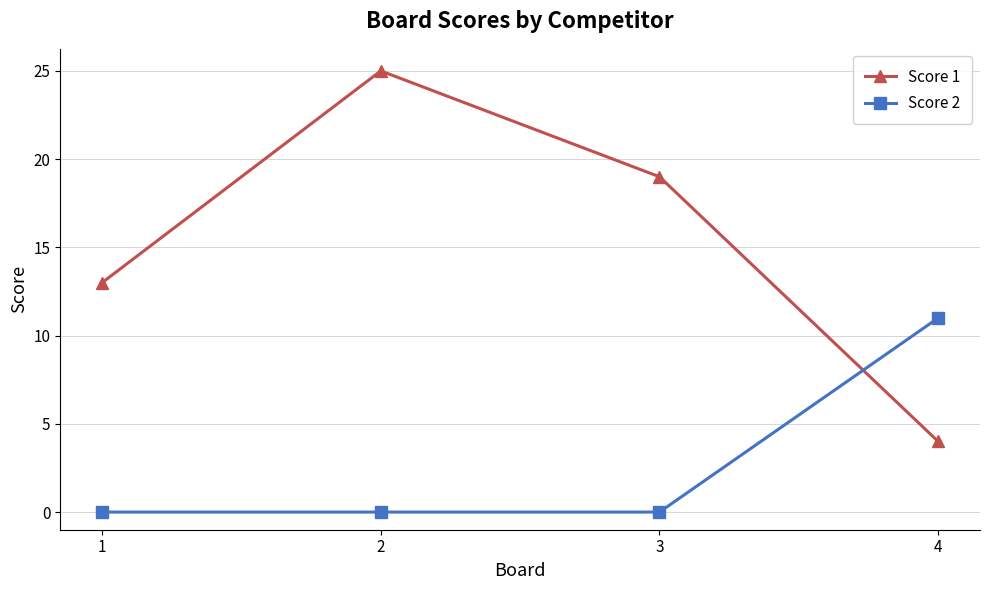

What is the sum of the Score 1 values at 2 and 1?

38